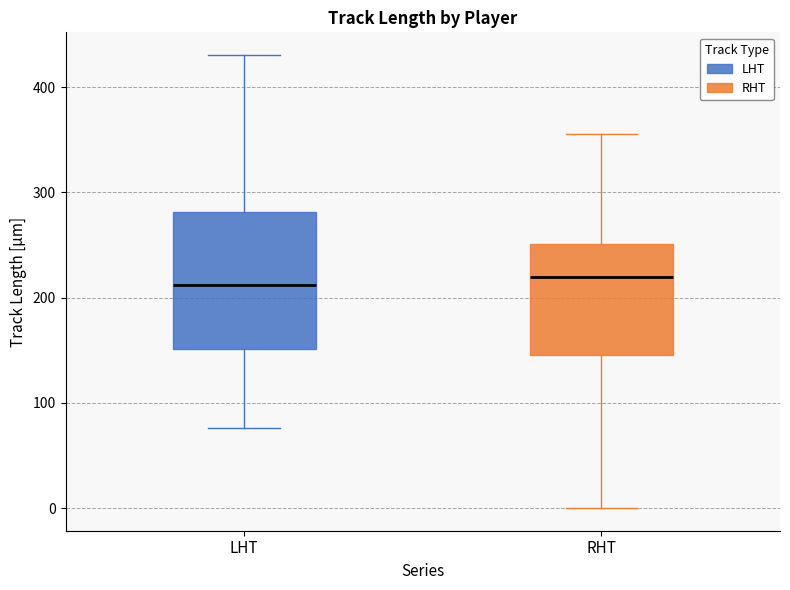

Reading left to right, transcribe this box plot: for each box, give where its median line is, the range the box spans, and where its two whiskers end, as read against the y-axis. The values are not printed on the chart, so give them approximately, as read against the axis.

LHT: median 210, box 150 to 280, whiskers 80 to 430
RHT: median 220, box 150 to 250, whiskers 0 to 360